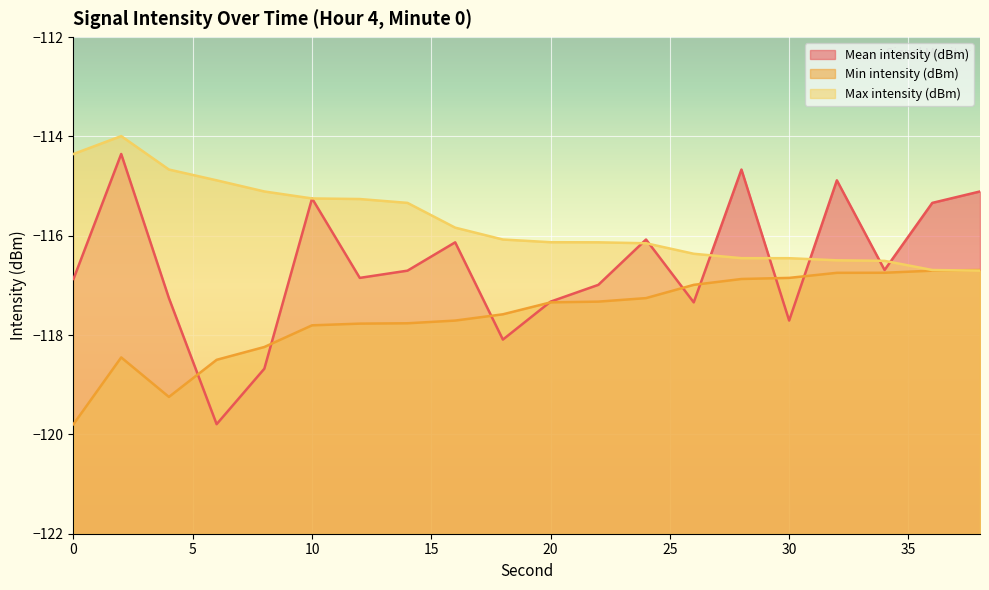

True or false: Max intensity (dBm) has a value of -69.1 at 28.

False